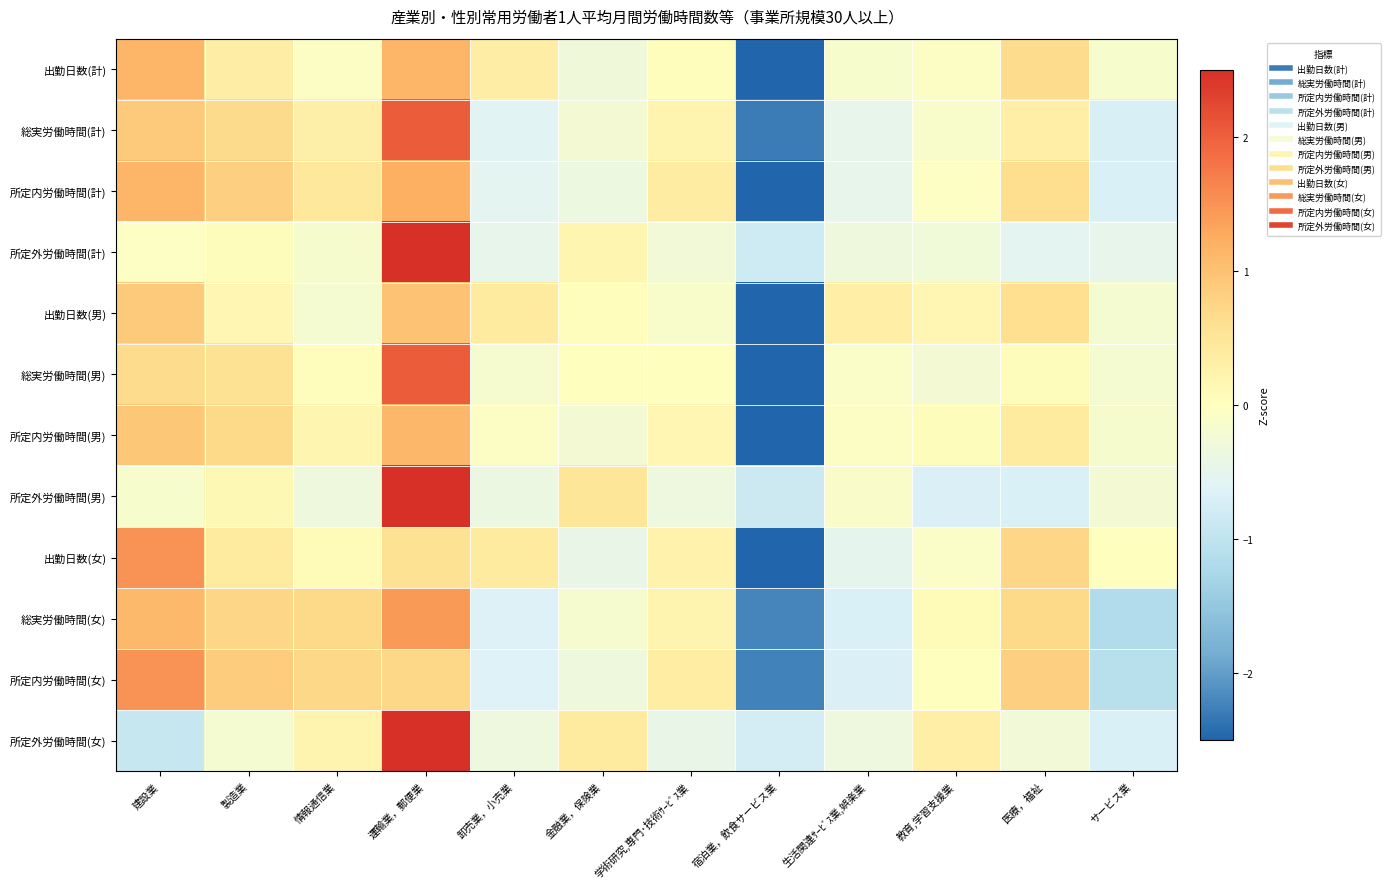

Reading left to right, what are all the values shown in this chart?

出勤日数(計): 建設業=1.1	製造業=0.3	情報通信業=-0.1	運輸業，郵便業=1.1	卸売業，小売業=0.3	金融業，保険業=-0.3	学術研究,専門･技術ｻｰﾋﾞｽ業=0.0	宿泊業，飲食サービス業=-2.9	生活関連ｻｰﾋﾞｽ業,娯楽業=-0.1	教育,学習支援業=-0.1	医療，福祉=0.7	サービス業=-0.1
総実労働時間(計): 建設業=0.9	製造業=0.7	情報通信業=0.3	運輸業，郵便業=2.0	卸売業，小売業=-0.6	金融業，保険業=-0.2	学術研究,専門･技術ｻｰﾋﾞｽ業=0.2	宿泊業，飲食サービス業=-2.3	生活関連ｻｰﾋﾞｽ業,娯楽業=-0.5	教育,学習支援業=-0.1	医療，福祉=0.3	サービス業=-0.7
所定内労働時間(計): 建設業=1.1	製造業=0.8	情報通信業=0.5	運輸業，郵便業=1.2	卸売業，小売業=-0.5	金融業，保険業=-0.4	学術研究,専門･技術ｻｰﾋﾞｽ業=0.4	宿泊業，飲食サービス業=-2.6	生活関連ｻｰﾋﾞｽ業,娯楽業=-0.5	教育,学習支援業=-0.0	医療，福祉=0.6	サービス業=-0.7
所定外労働時間(計): 建設業=-0.1	製造業=0.0	情報通信業=-0.2	運輸業，郵便業=3.2	卸売業，小売業=-0.5	金融業，保険業=0.2	学術研究,専門･技術ｻｰﾋﾞｽ業=-0.3	宿泊業，飲食サービス業=-0.8	生活関連ｻｰﾋﾞｽ業,娯楽業=-0.3	教育,学習支援業=-0.3	医療，福祉=-0.5	サービス業=-0.5
出勤日数(男): 建設業=0.9	製造業=0.2	情報通信業=-0.2	運輸業，郵便業=1.0	卸売業，小売業=0.4	金融業，保険業=0.0	学術研究,専門･技術ｻｰﾋﾞｽ業=-0.1	宿泊業，飲食サービス業=-3.1	生活関連ｻｰﾋﾞｽ業,娯楽業=0.3	教育,学習支援業=0.2	医療，福祉=0.6	サービス業=-0.2
総実労働時間(男): 建設業=0.7	製造業=0.6	情報通信業=0.0	運輸業，郵便業=2.0	卸売業，小売業=-0.2	金融業，保険業=0.0	学術研究,専門･技術ｻｰﾋﾞｽ業=-0.0	宿泊業，飲食サービス業=-2.6	生活関連ｻｰﾋﾞｽ業,娯楽業=-0.1	教育,学習支援業=-0.2	医療，福祉=0.0	サービス業=-0.2
所定内労働時間(男): 建設業=0.9	製造業=0.7	情報通信業=0.2	運輸業，郵便業=1.1	卸売業，小売業=-0.1	金融業，保険業=-0.2	学術研究,専門･技術ｻｰﾋﾞｽ業=0.2	宿泊業，飲食サービス業=-3.0	生活関連ｻｰﾋﾞｽ業,娯楽業=-0.1	教育,学習支援業=0.0	医療，福祉=0.4	サービス業=-0.2
所定外労働時間(男): 建設業=-0.2	製造業=0.1	情報通信業=-0.3	運輸業，郵便業=3.1	卸売業，小売業=-0.4	金融業，保険業=0.5	学術研究,専門･技術ｻｰﾋﾞｽ業=-0.3	宿泊業，飲食サービス業=-0.8	生活関連ｻｰﾋﾞｽ業,娯楽業=-0.1	教育,学習支援業=-0.7	医療，福祉=-0.7	サービス業=-0.2
出勤日数(女): 建設業=1.5	製造業=0.4	情報通信業=0.1	運輸業，郵便業=0.6	卸売業，小売業=0.4	金融業，保険業=-0.4	学術研究,専門･技術ｻｰﾋﾞｽ業=0.2	宿泊業，飲食サービス業=-2.8	生活関連ｻｰﾋﾞｽ業,娯楽業=-0.5	教育,学習支援業=-0.1	医療，福祉=0.7	サービス業=-0.0
総実労働時間(女): 建設業=1.1	製造業=0.7	情報通信業=0.7	運輸業，郵便業=1.4	卸売業，小売業=-0.7	金融業，保険業=-0.2	学術研究,専門･技術ｻｰﾋﾞｽ業=0.2	宿泊業，飲食サービス業=-2.2	生活関連ｻｰﾋﾞｽ業,娯楽業=-0.7	教育,学習支援業=0.1	医療，福祉=0.7	サービス業=-1.2
所定内労働時間(女): 建設業=1.5	製造業=0.9	情報通信業=0.7	運輸業，郵便業=0.7	卸売業，小売業=-0.6	金融業，保険業=-0.3	学術研究,専門･技術ｻｰﾋﾞｽ業=0.4	宿泊業，飲食サービス業=-2.2	生活関連ｻｰﾋﾞｽ業,娯楽業=-0.7	教育,学習支援業=-0.0	医療，福祉=0.8	サービス業=-1.1
所定外労働時間(女): 建設業=-0.9	製造業=-0.2	情報通信業=0.2	運輸業，郵便業=3.0	卸売業，小売業=-0.4	金融業，保険業=0.4	学術研究,専門･技術ｻｰﾋﾞｽ業=-0.4	宿泊業，飲食サービス業=-0.7	生活関連ｻｰﾋﾞｽ業,娯楽業=-0.3	教育,学習支援業=0.3	医療，福祉=-0.3	サービス業=-0.7